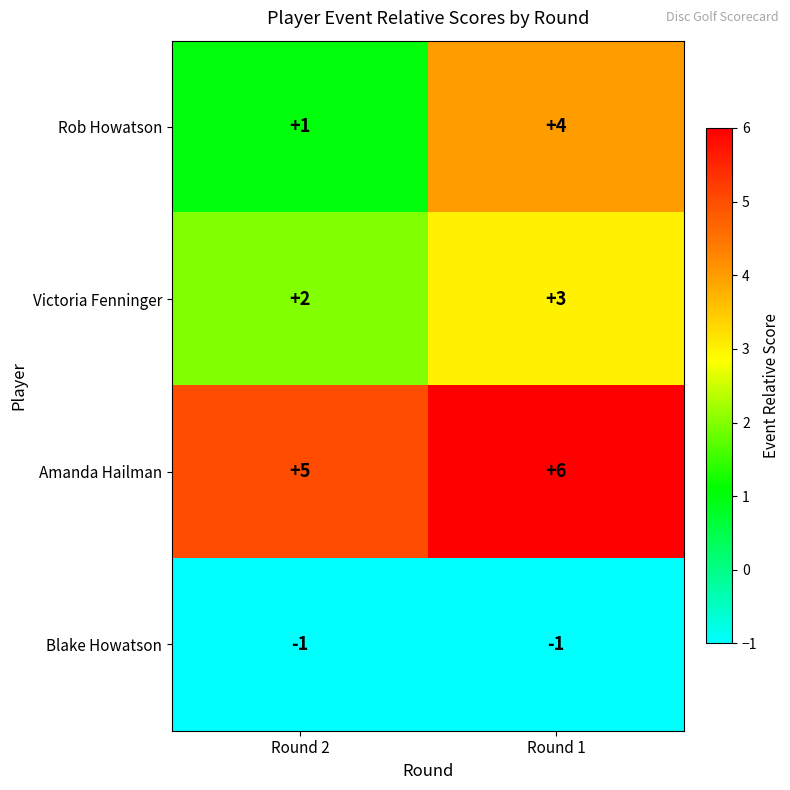

Which series has the largest range (max minus min)?

Rob Howatson